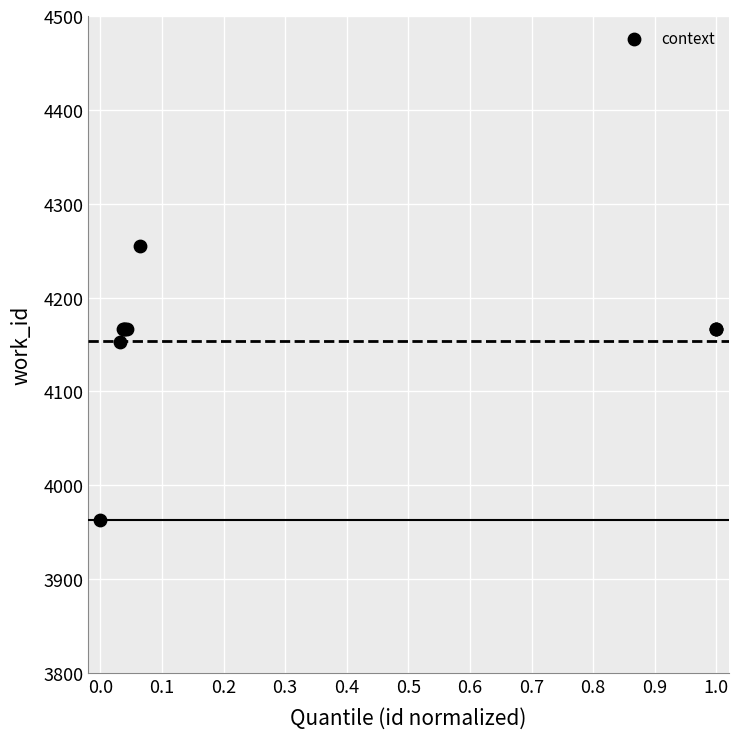

What Y value in the scatter plot is closest to 4109?

4153